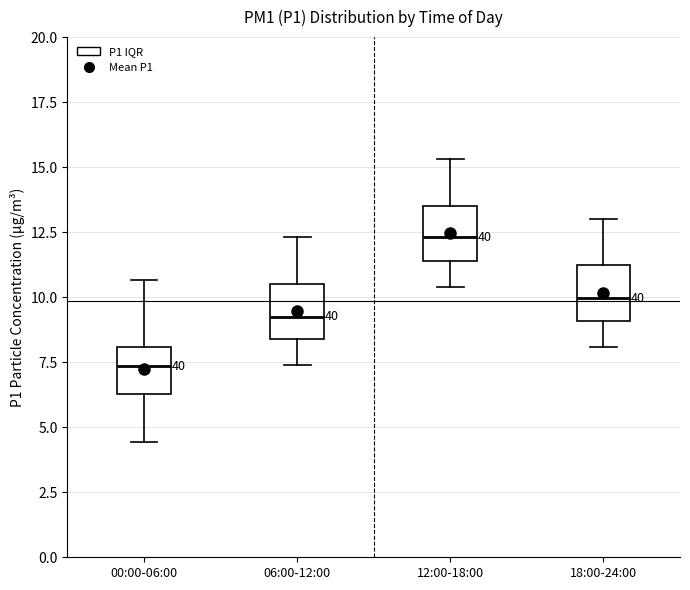

Reading left to right, transcribe this box plot: for each box, give where its median line is, the range the box spans, and where its two whiskers end, as read against the y-axis. The values are not printed on the chart, so give them approximately, as read against the axis.

00:00-06:00: median 7.5, box 6.5 to 8.0, whiskers 4.5 to 10.5
06:00-12:00: median 9.5, box 8.5 to 10.5, whiskers 7.5 to 12.5
12:00-18:00: median 12.5, box 11.5 to 13.5, whiskers 10.5 to 15.5
18:00-24:00: median 10.0, box 9.0 to 11.0, whiskers 8.0 to 13.0